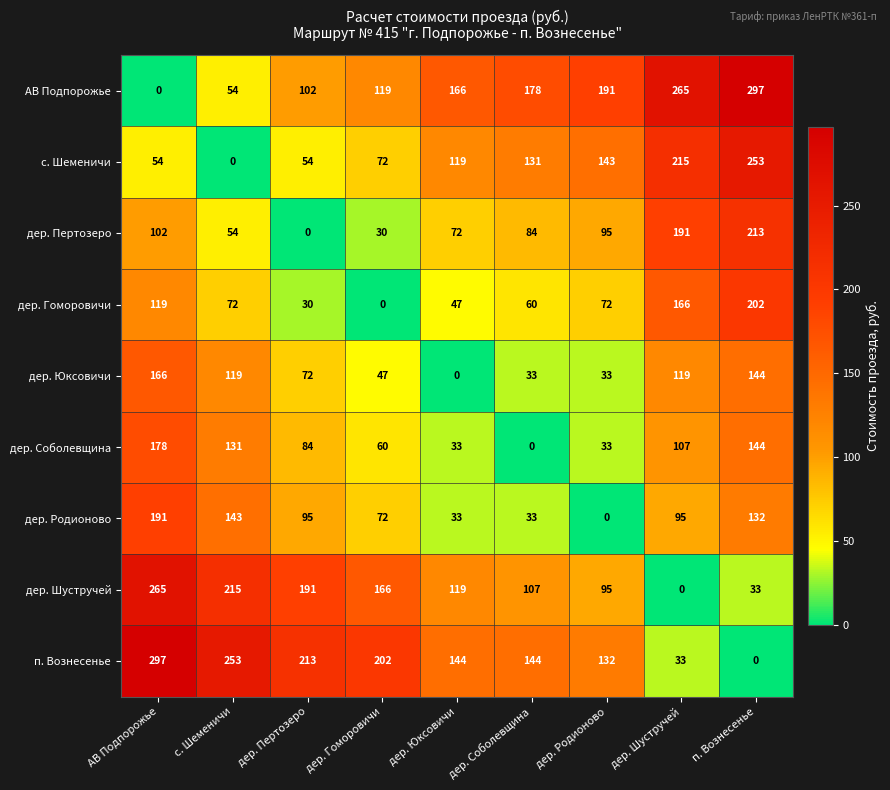

What is the difference between the highest and lowest values at с. Шеменичи?

253